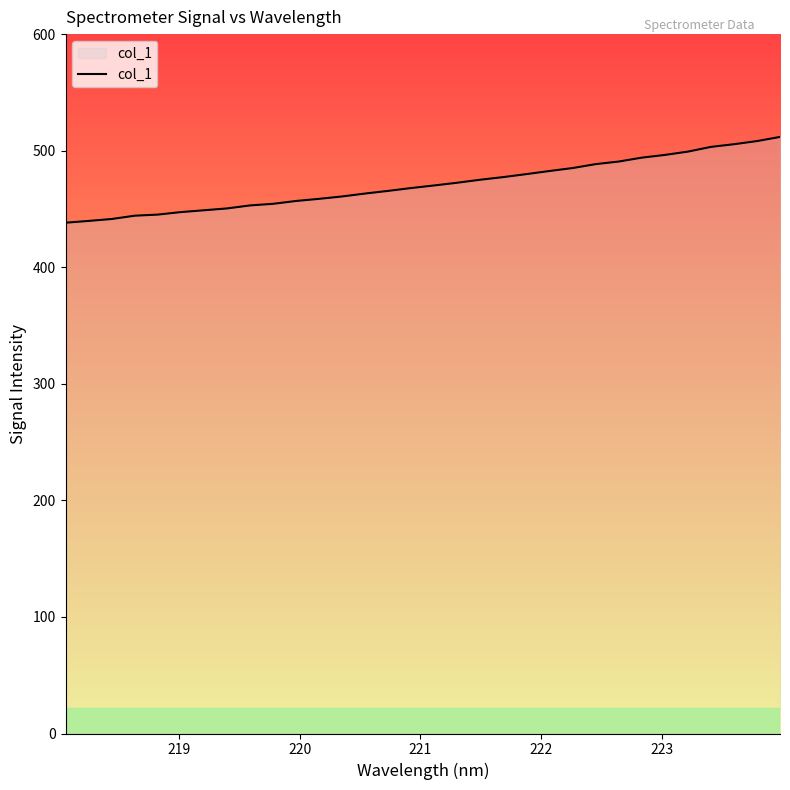

What is the minimum value shown in the chart?

438.2